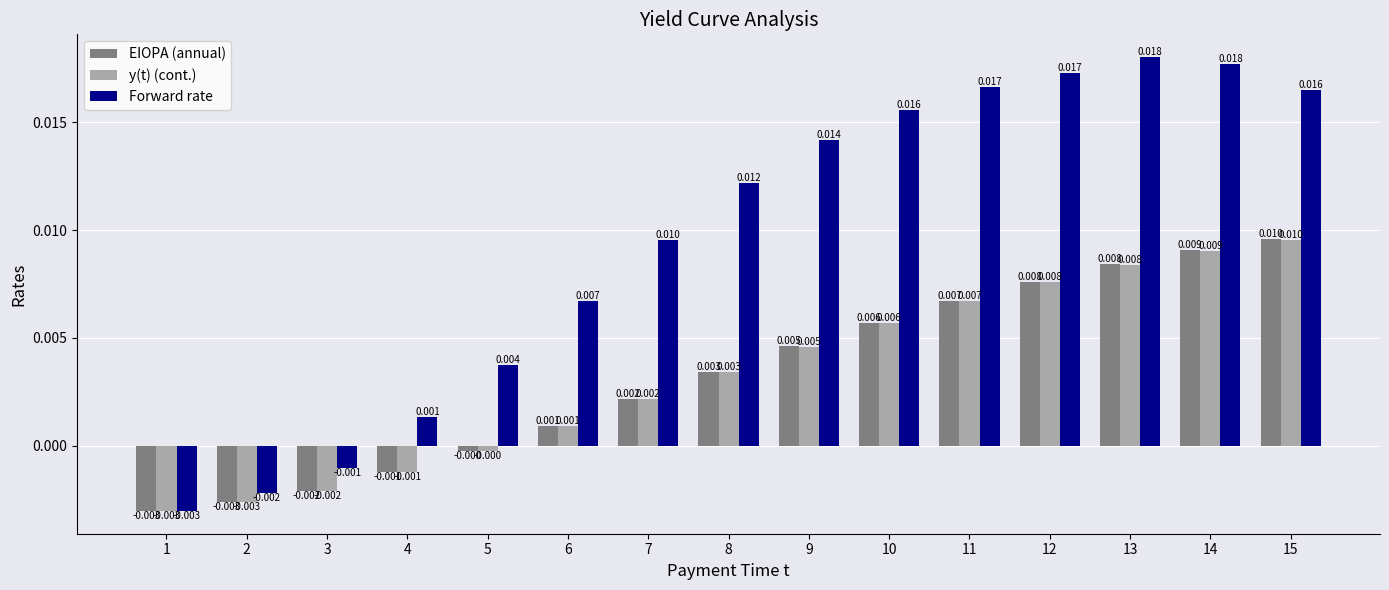

Is the value of EIOPA (annual) at 11 greater than the value of Forward rate at 9?

No